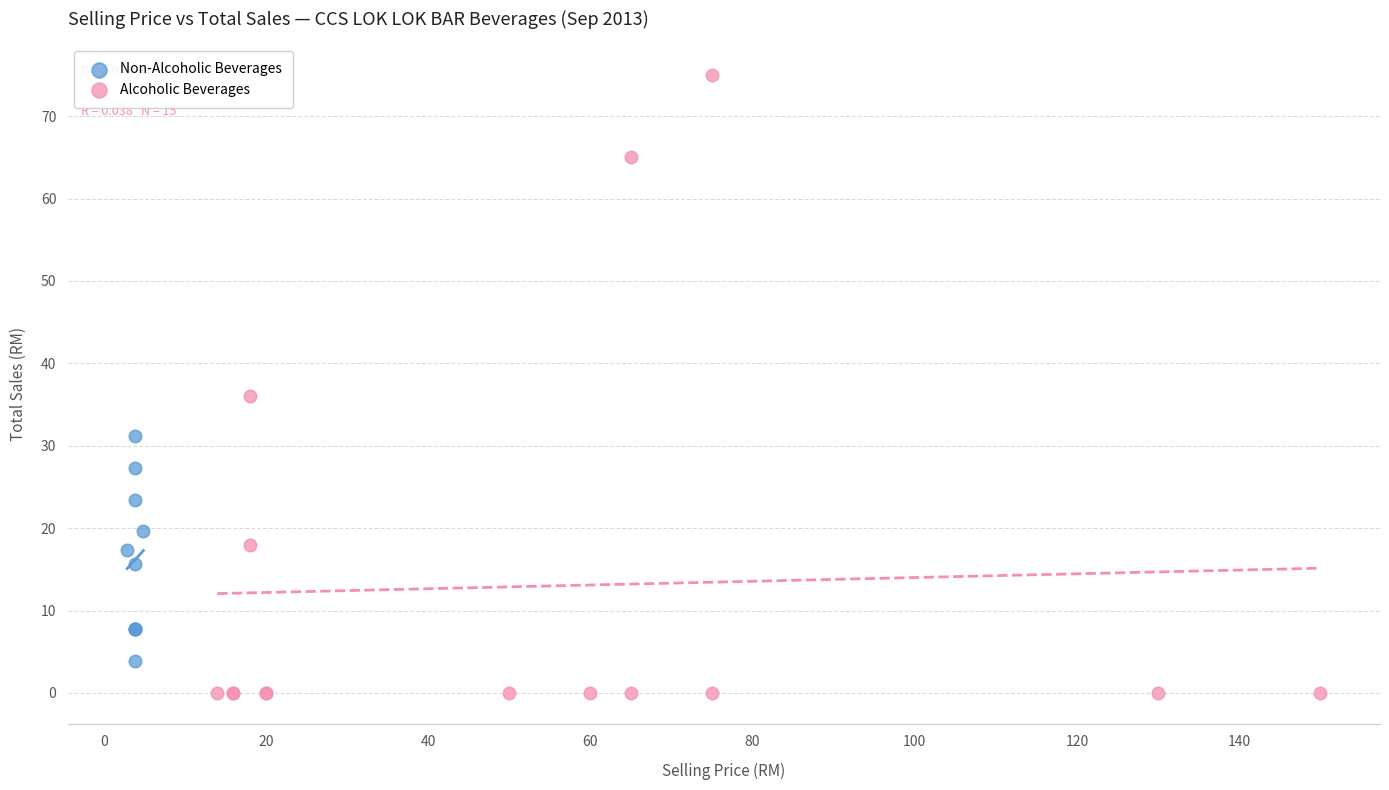

Which series contains the lowest Y value?

Alcoholic Beverages